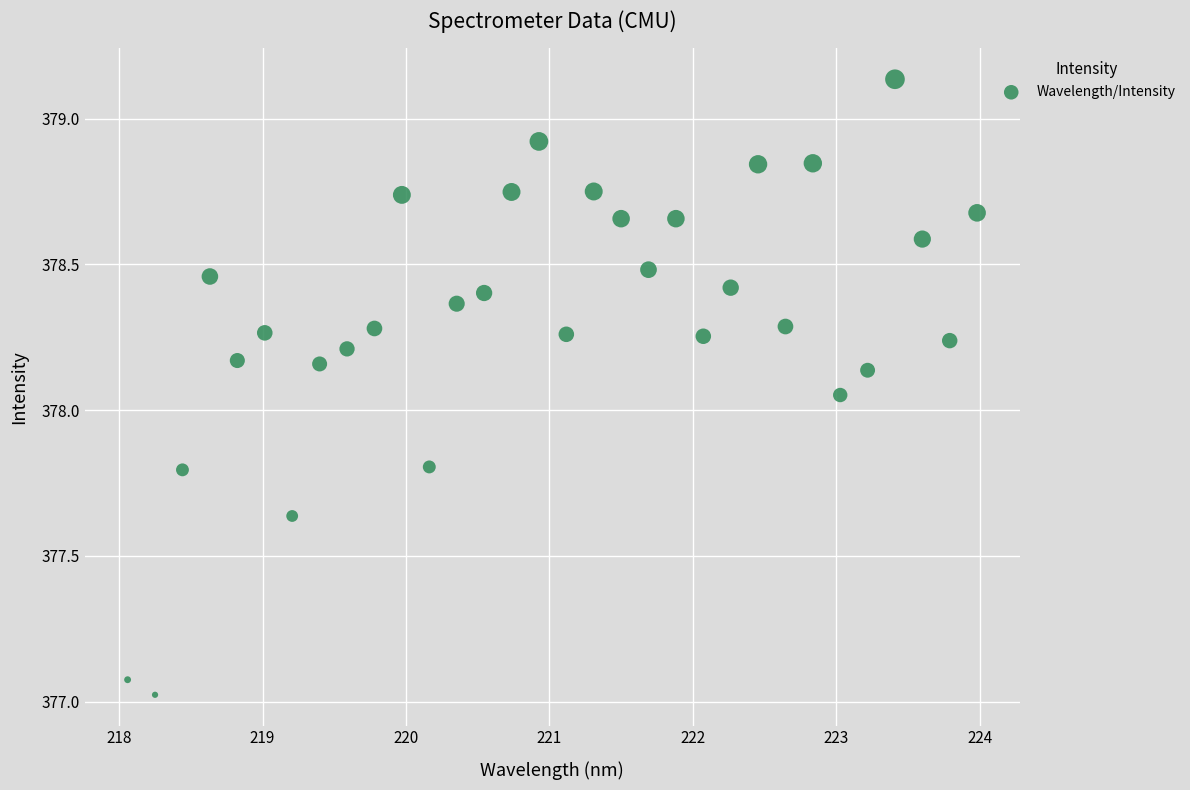

What is the range of X values (max minus min)?

5.9